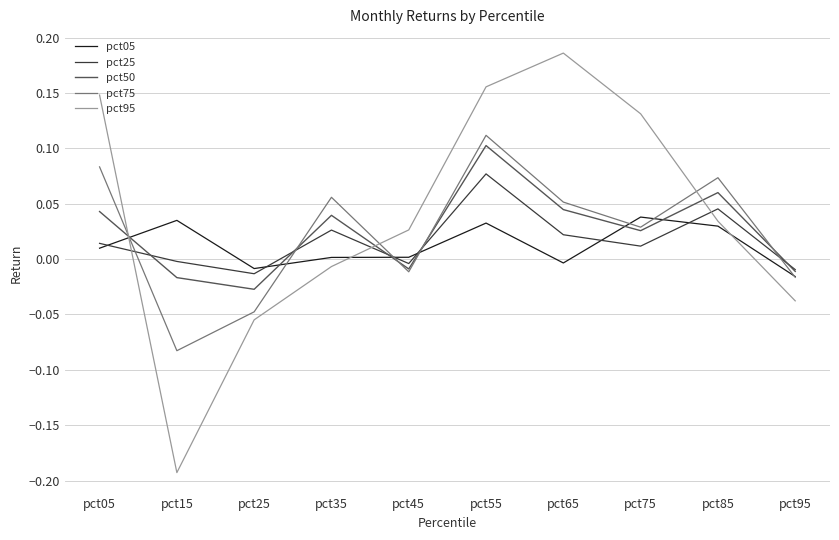

Which series has the widest spread of values?

pct95